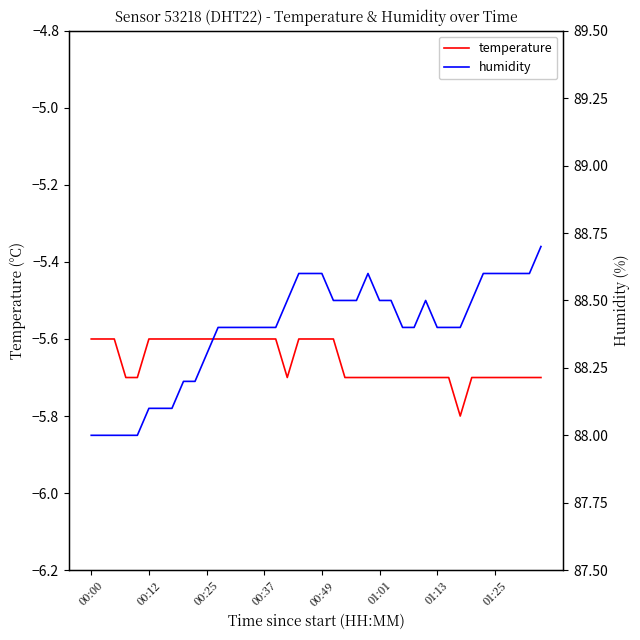

At which label is temperature closest to -5?

00:00